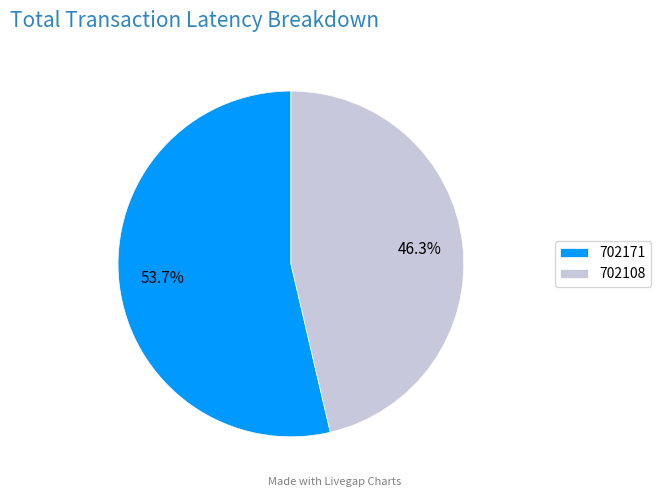

Is 702108 the majority of the pie?

No